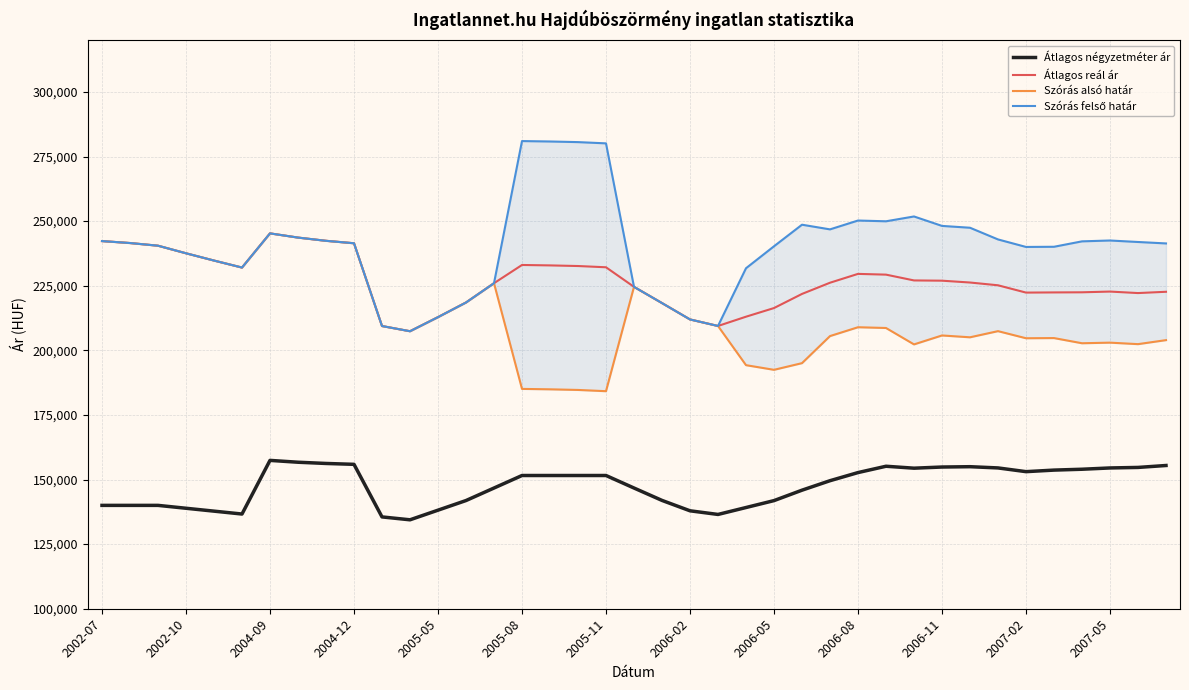

How many series are shown in this chart?

4